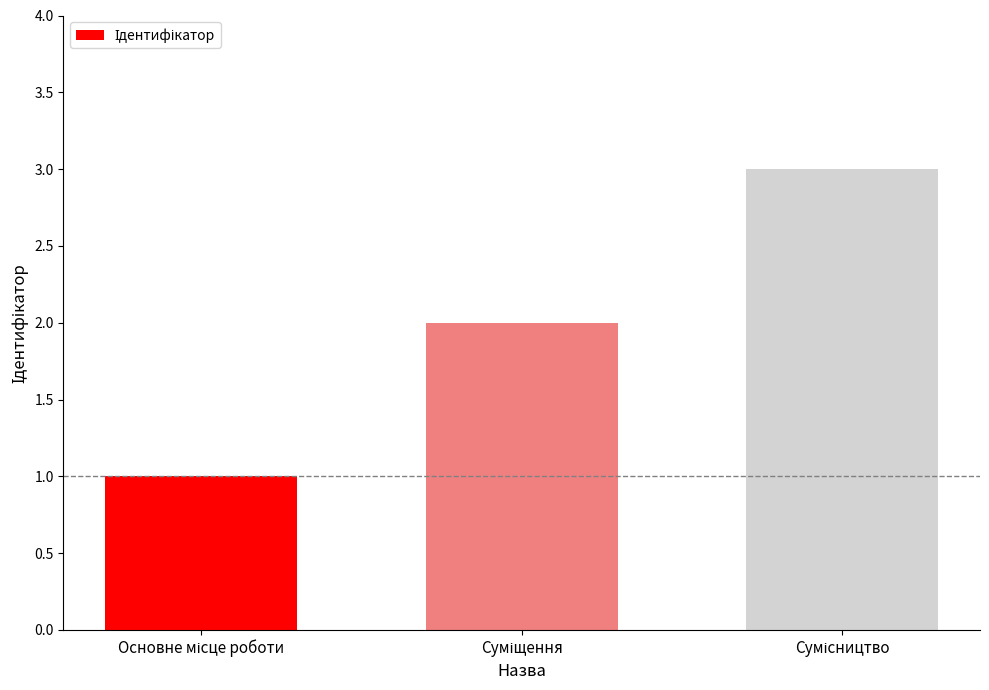

What is the maximum value shown in the chart?

3